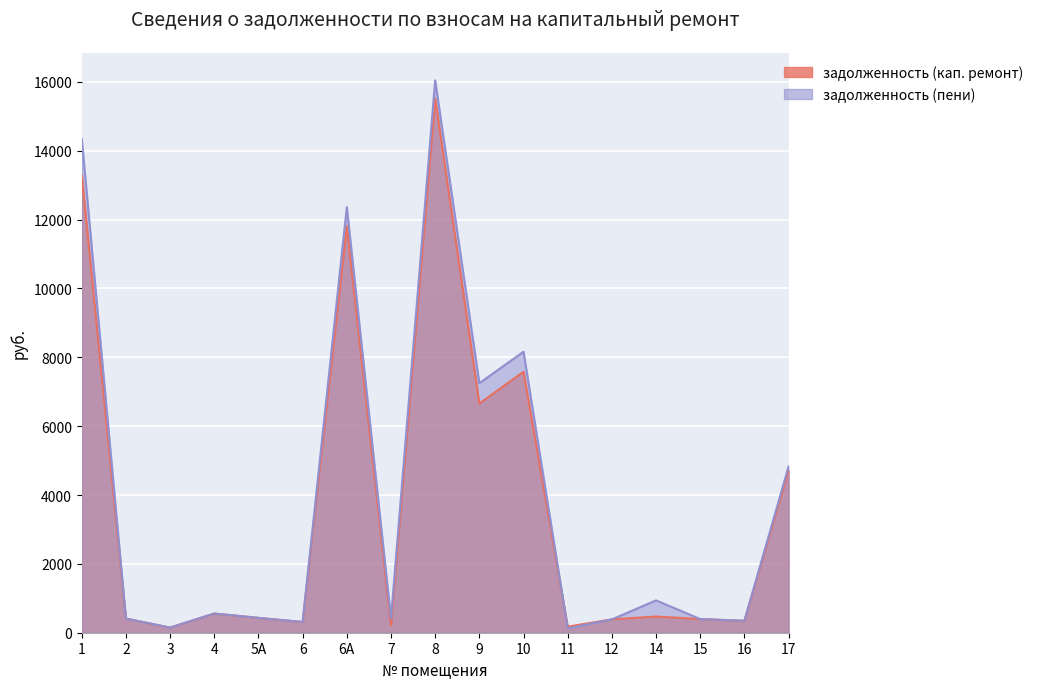

Which series has the largest range (max minus min)?

задолженность (пени)